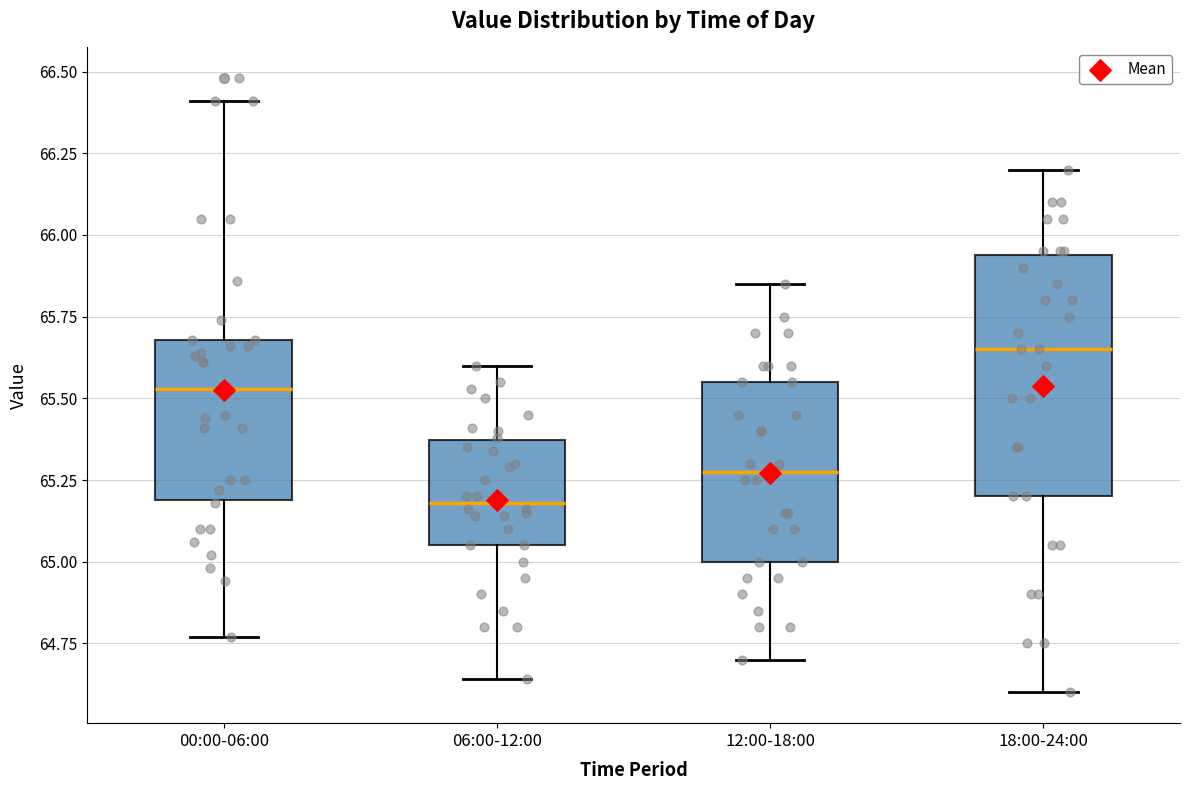

Reading left to right, read every box against the y-axis: the position of its median line, the range the box covers, and the ends of its whiskers. The values are not printed on the chart, so give them approximately, as read against the axis.

00:00-06:00: median 65.55, box 65.20 to 65.70, whiskers 64.75 to 66.40
06:00-12:00: median 65.20, box 65.05 to 65.35, whiskers 64.65 to 65.60
12:00-18:00: median 65.30, box 65.00 to 65.55, whiskers 64.70 to 65.85
18:00-24:00: median 65.65, box 65.20 to 65.95, whiskers 64.60 to 66.20